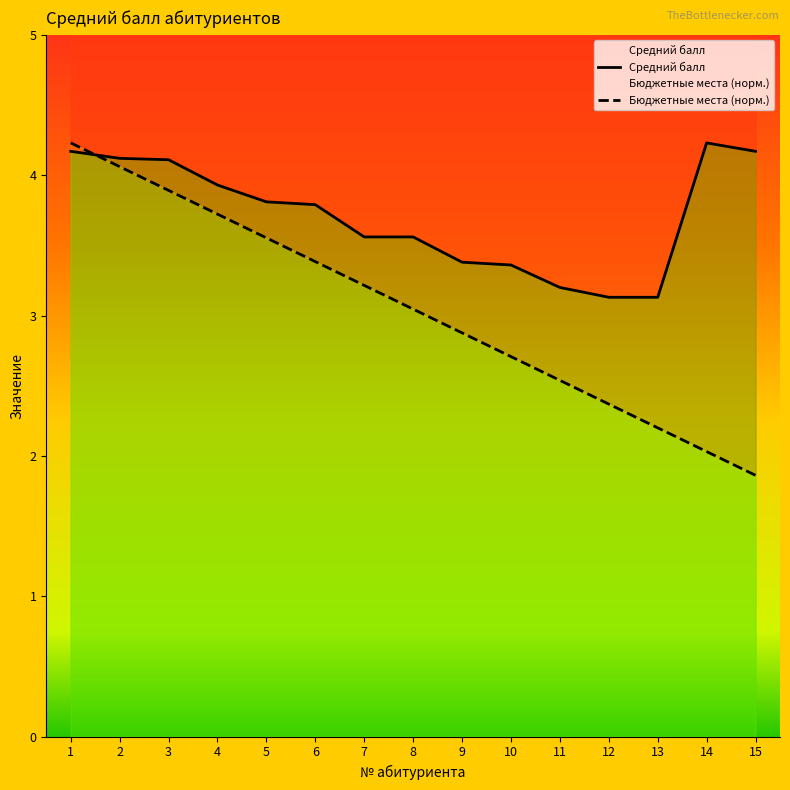

True or false: Бюджет (кол-во) and Средний балл intersect in this chart.

True